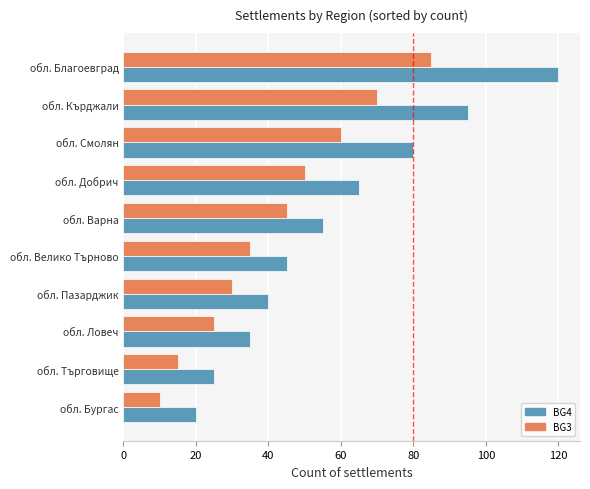

How many data points does each series have?

10